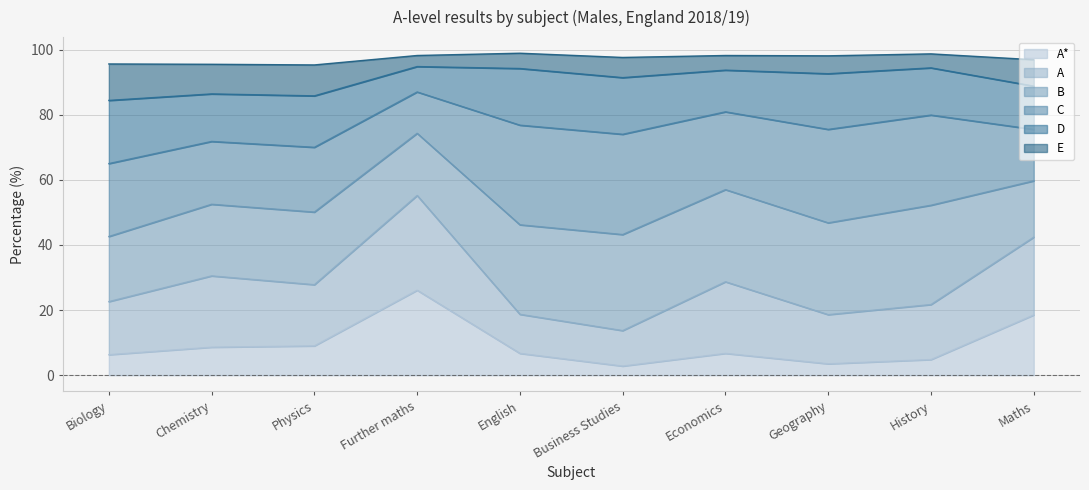

Does the chart display data point markers on the line(s)?

No